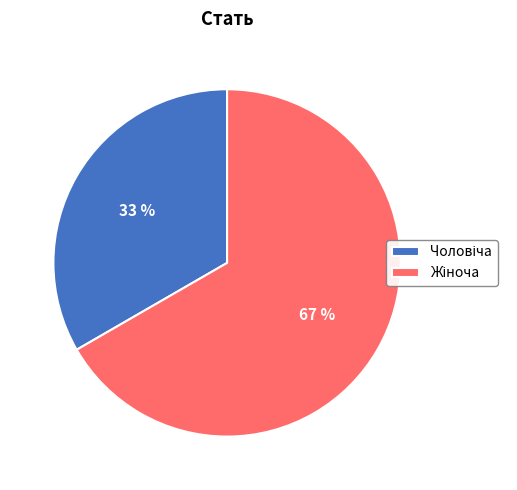

Does any single category account for the majority?

Yes